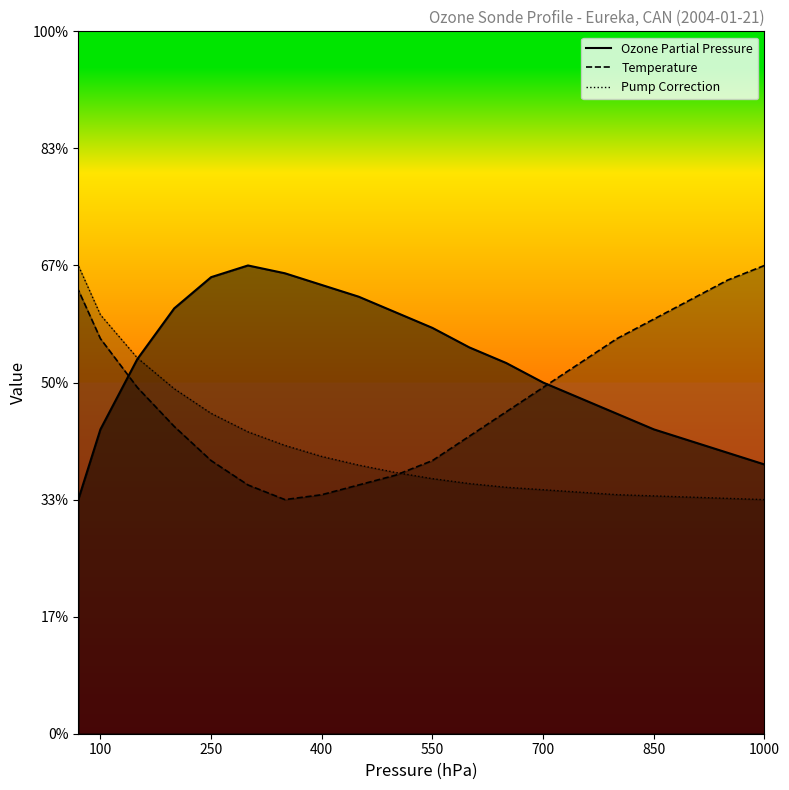

The Pump Correction series shows -1.2 at 10. True or false?

False